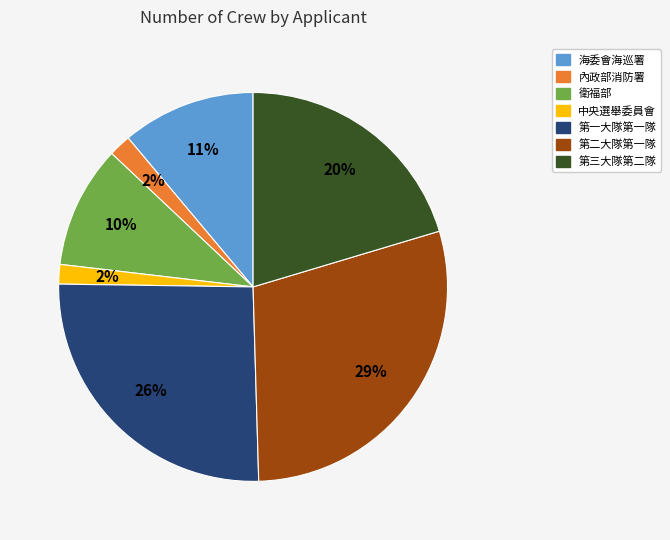

Is the sum of 海委會海巡署 and 內政部消防署 greater than half?

No